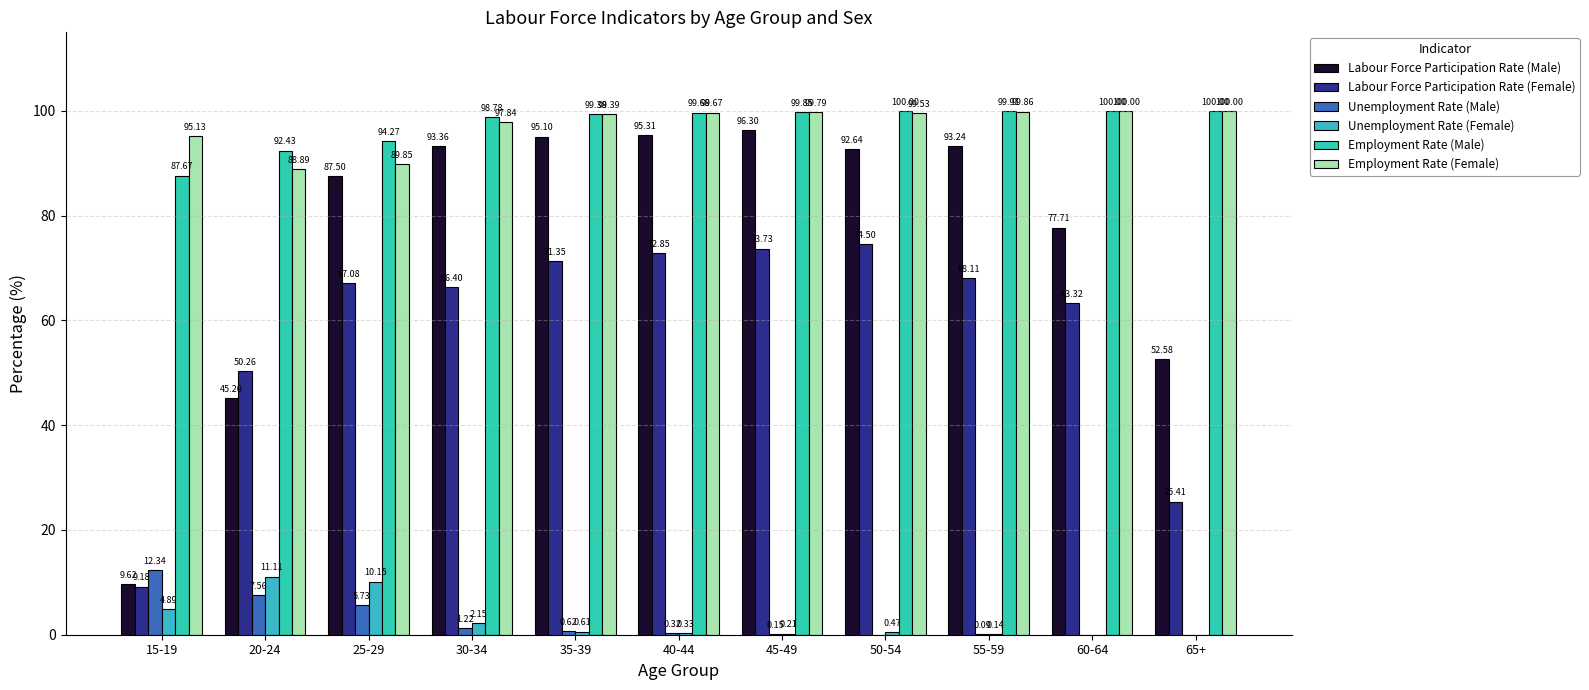

The Unemployment Rate (Female) series shows 0.9 at 30-34. True or false?

False